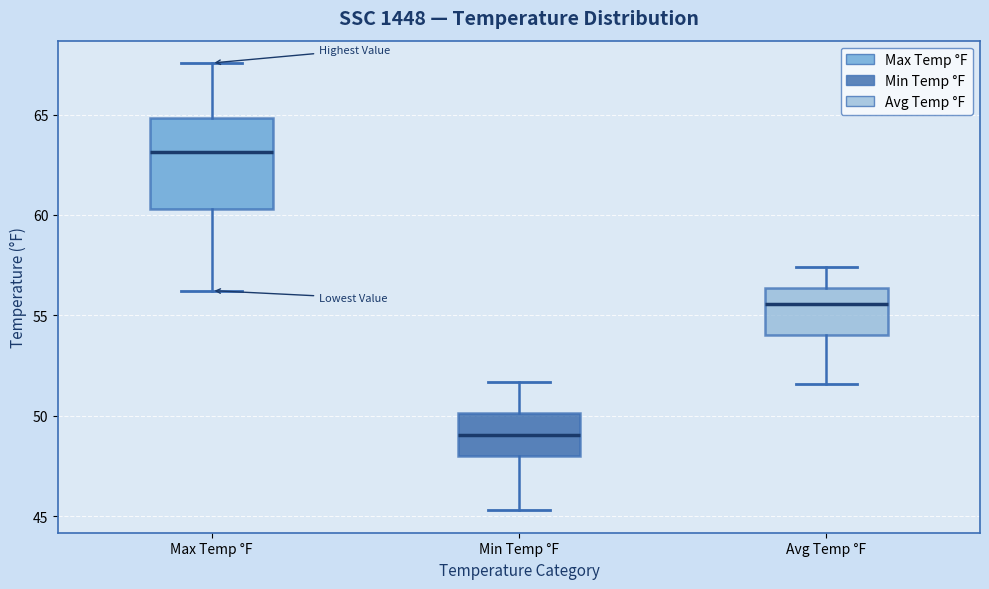

Which box's median line is the highest?

Max Temp °F